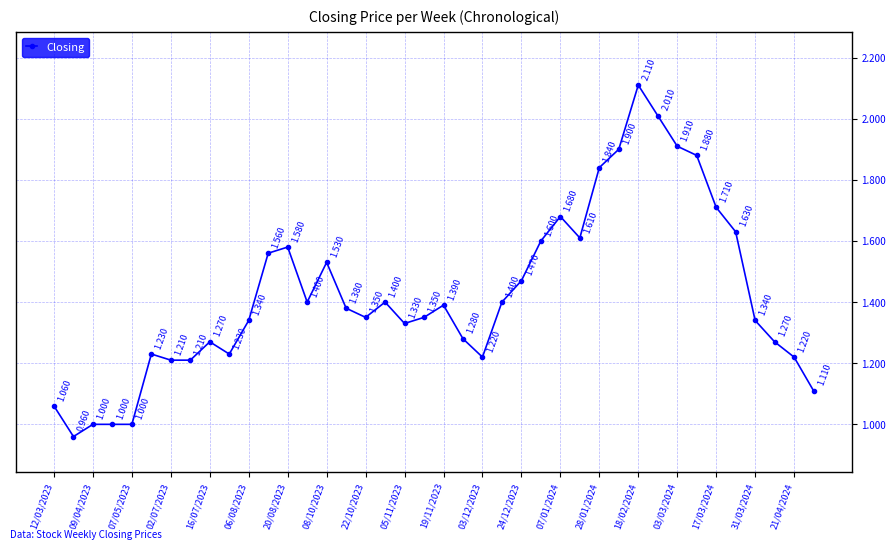

What is the average value?

1.4